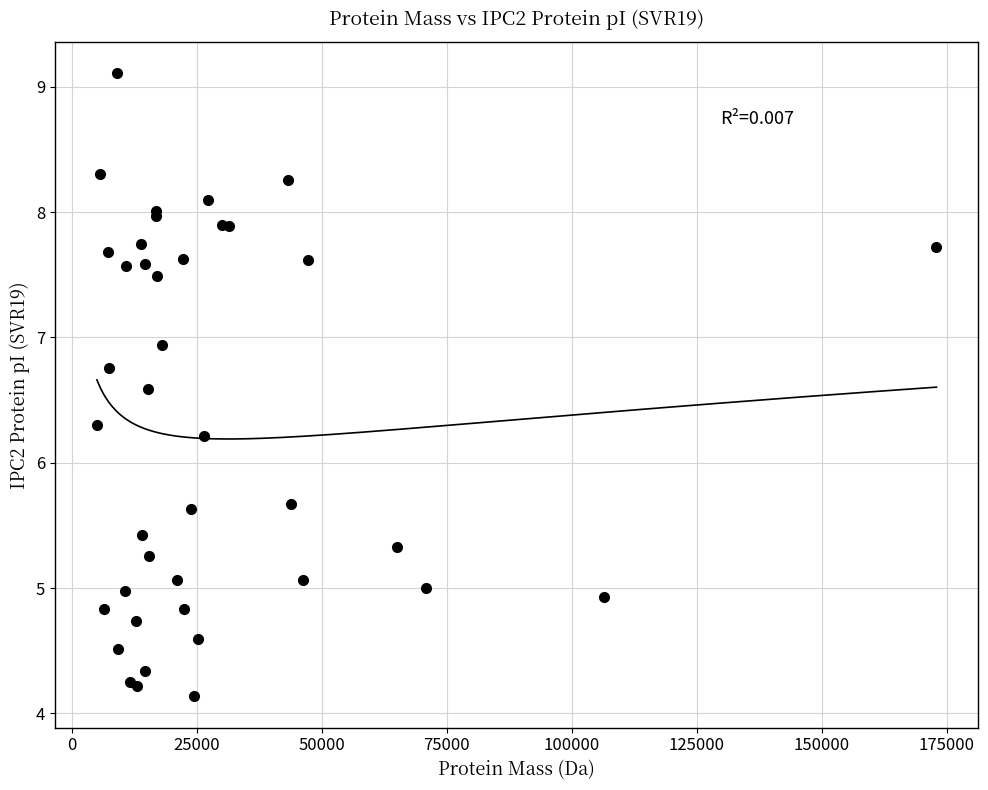

What Y value in the scatter plot is closest to 6?

6.2